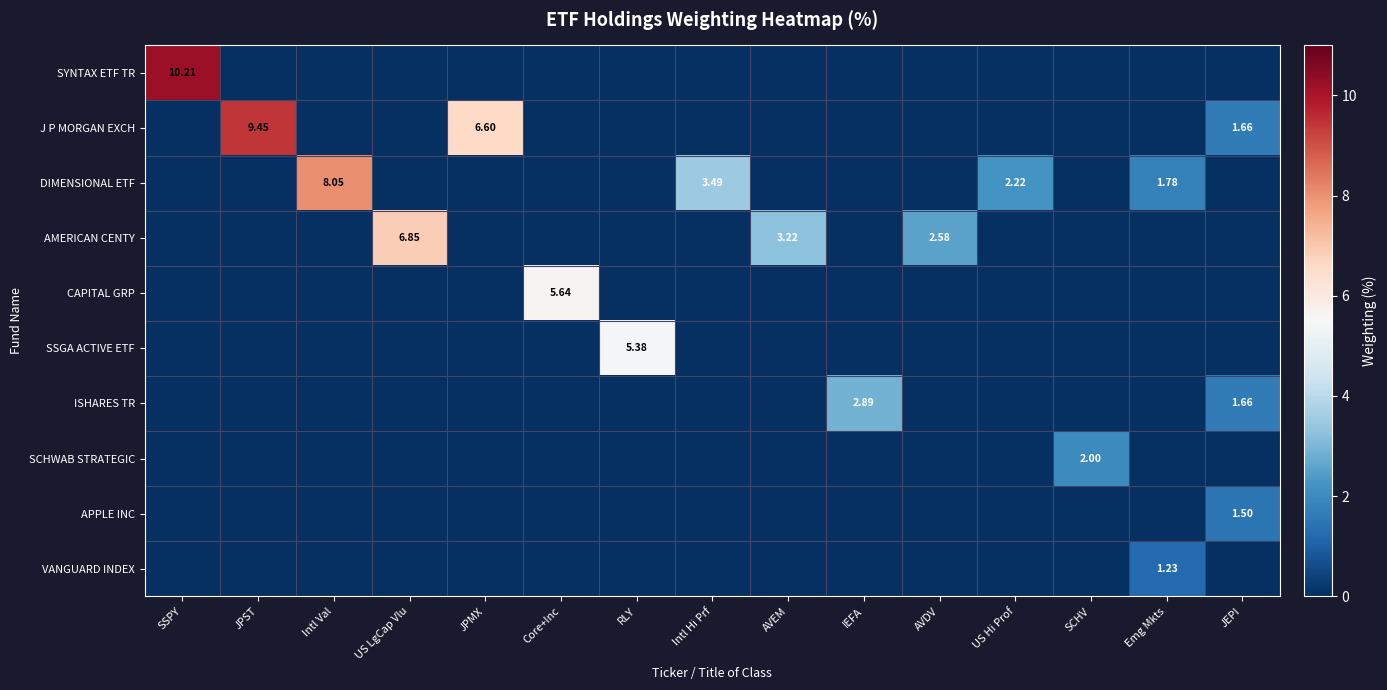

At which category is the sum across all series the highest?

SSPY